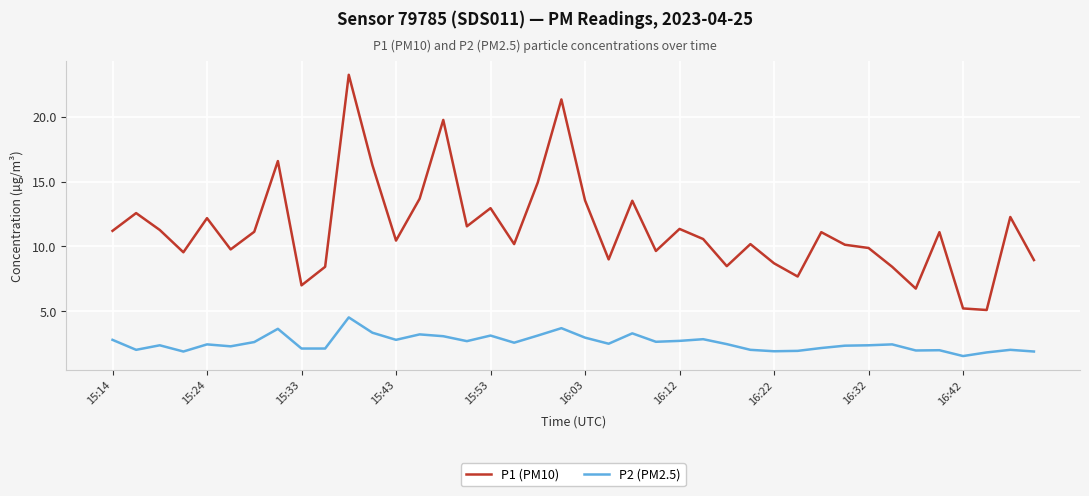

What is the minimum value for P2 (PM2.5)?

1.6